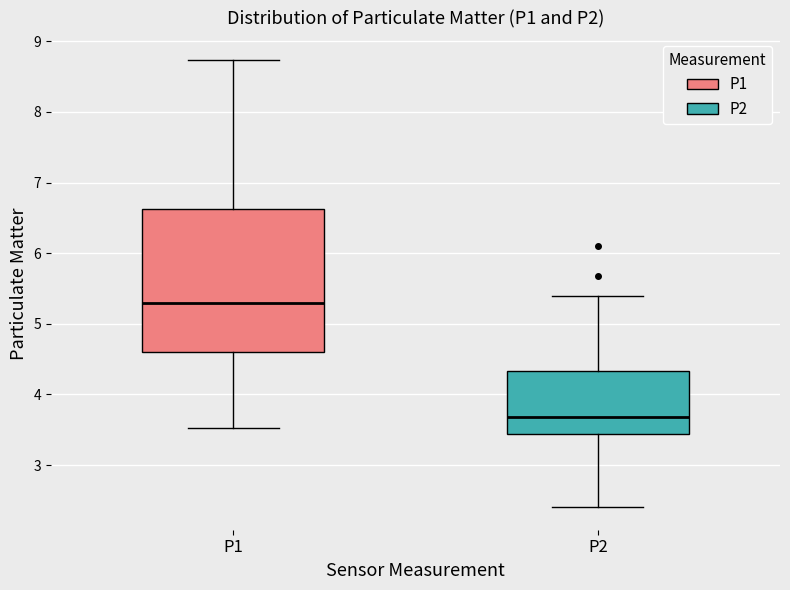

Which box is the tallest, from its lower edge to its upper edge?

P1